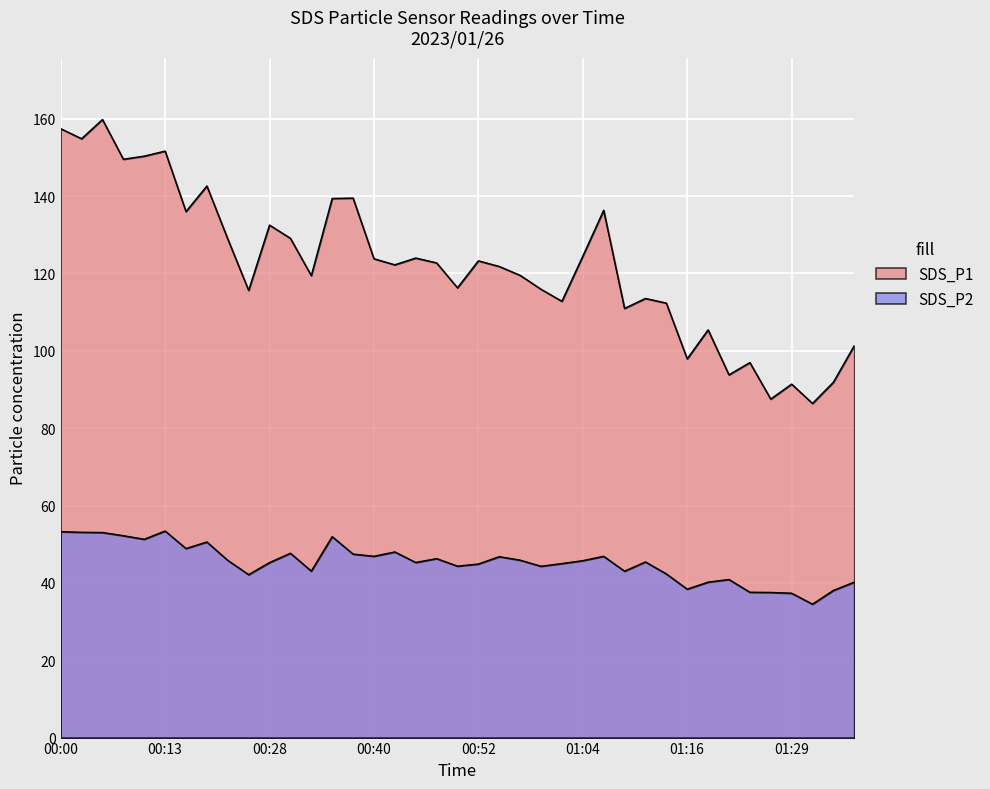

What is the spread (max minus min) of values at 00:40?

76.9